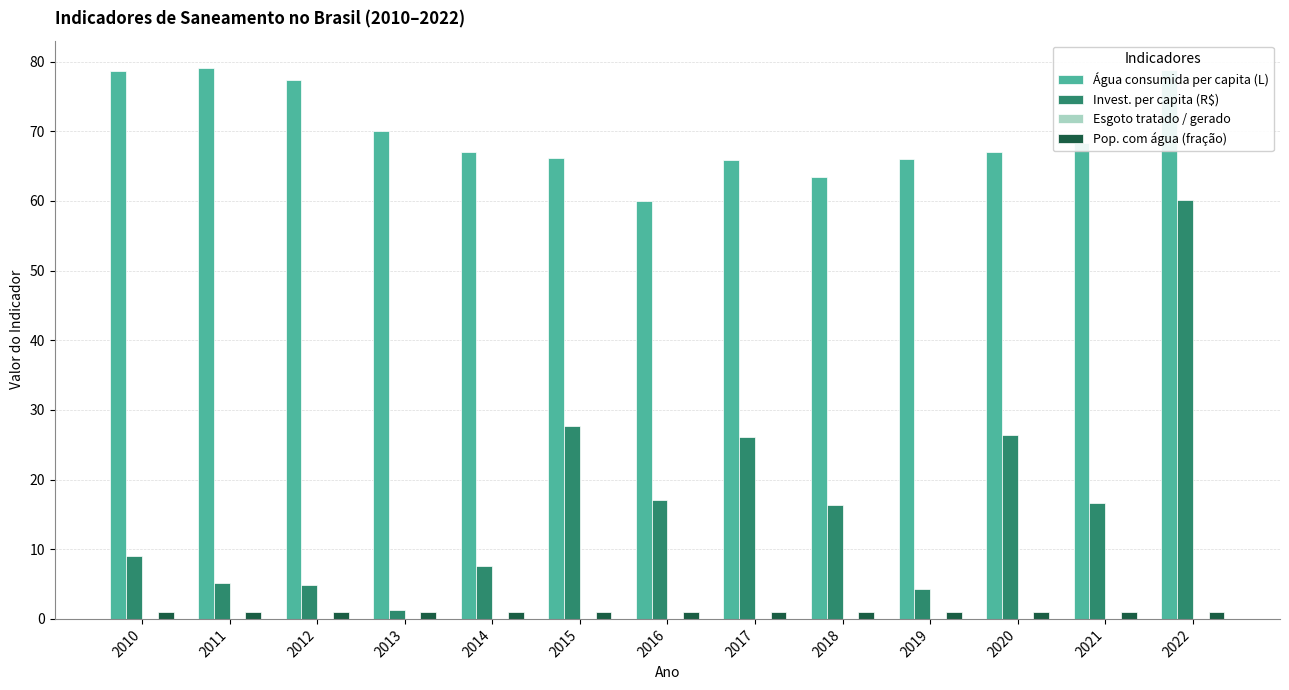

Between 2017 and 2018, which series saw the biggest shift?

Invest. per capita (R$)